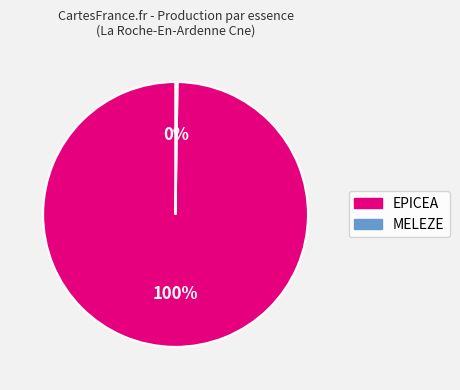

To the nearest percent, what percentage of the pie is EPICEA?

100%